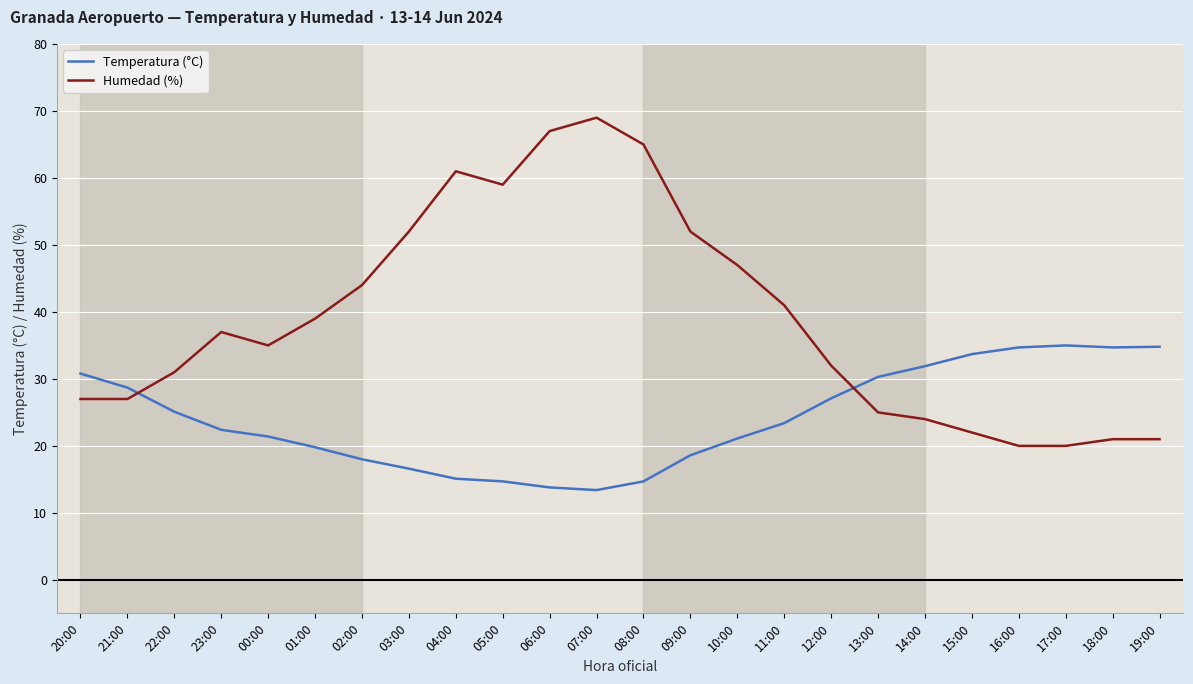

What is the difference between the Humedad (%) values at 23:00 and 12:00?

5.0